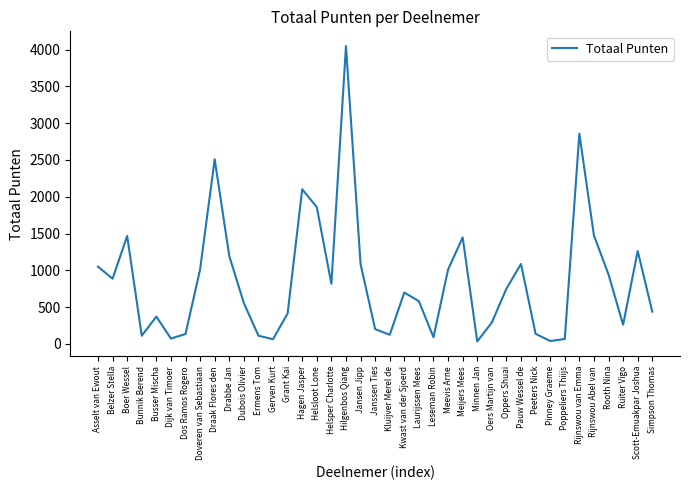

What is the sum of the values at Dubois Olivier and Pinney Graeme?

595.4